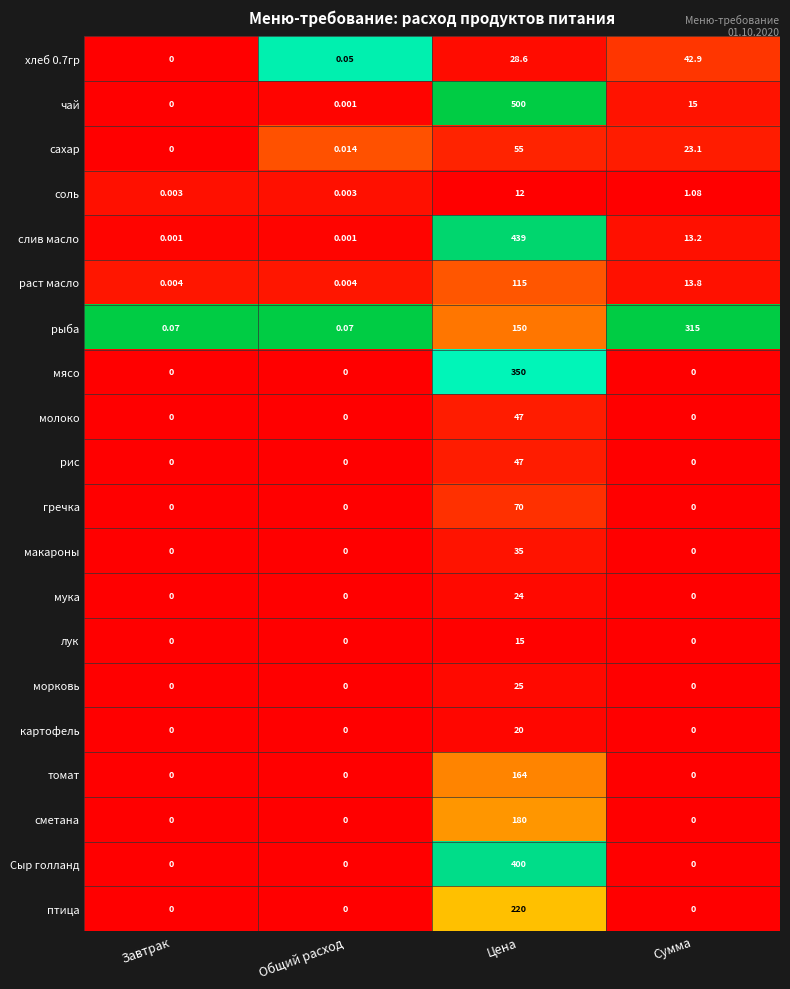

Which series has the largest total across all categories?

чай